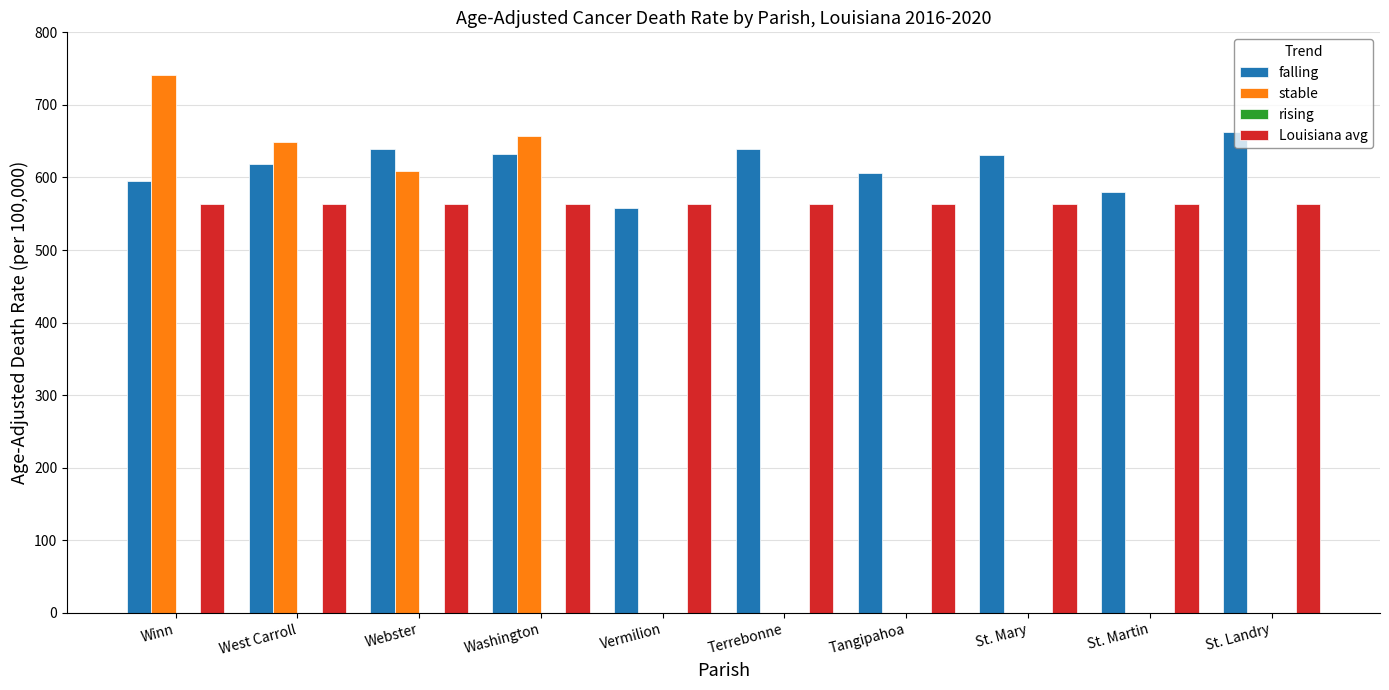

Which category has the highest value in the falling series?

St. Landry